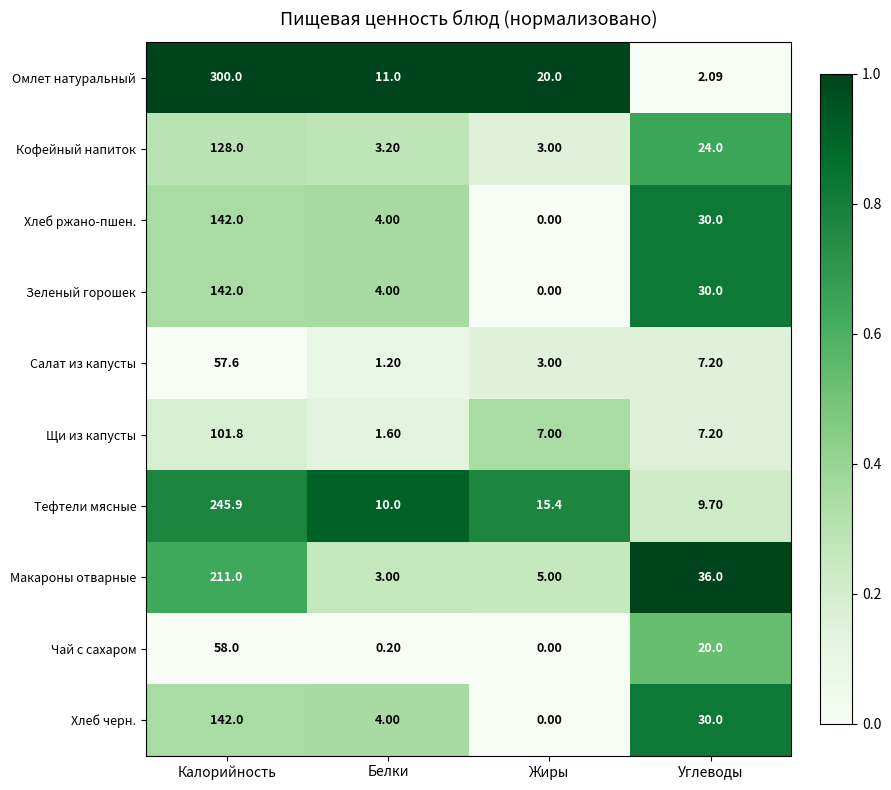

Which category has the highest value across all series?

Калорийность